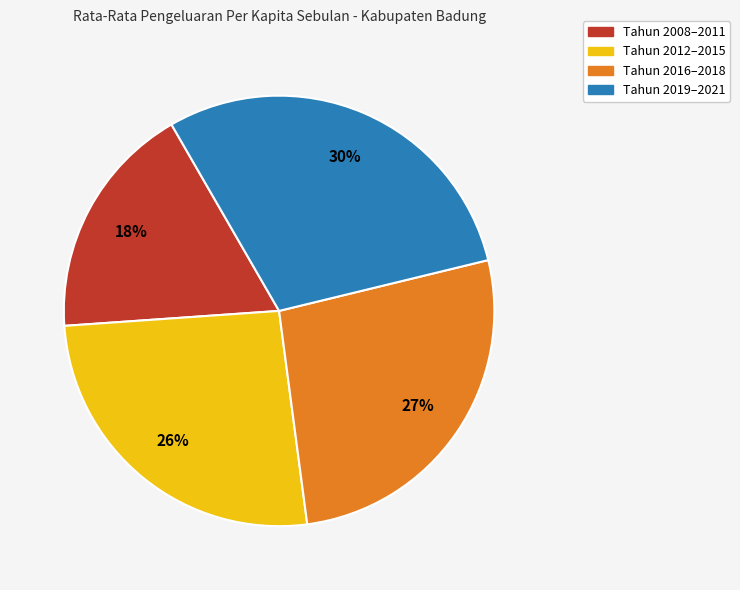

To the nearest percent, what portion does Tahun 2008–2011 represent?

18%